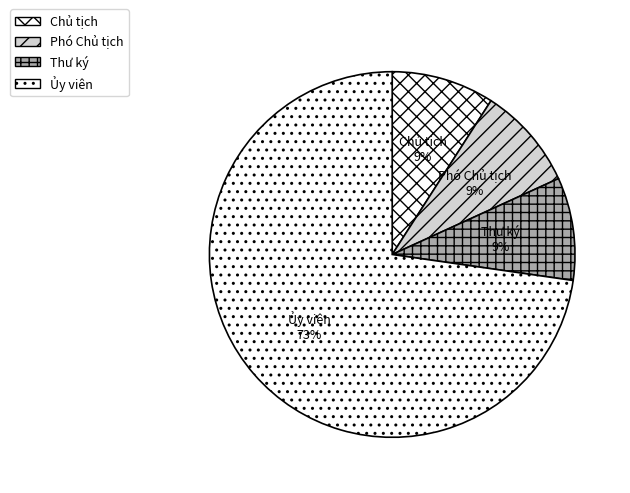

Which category has the biggest portion of the pie?

Ủy viên